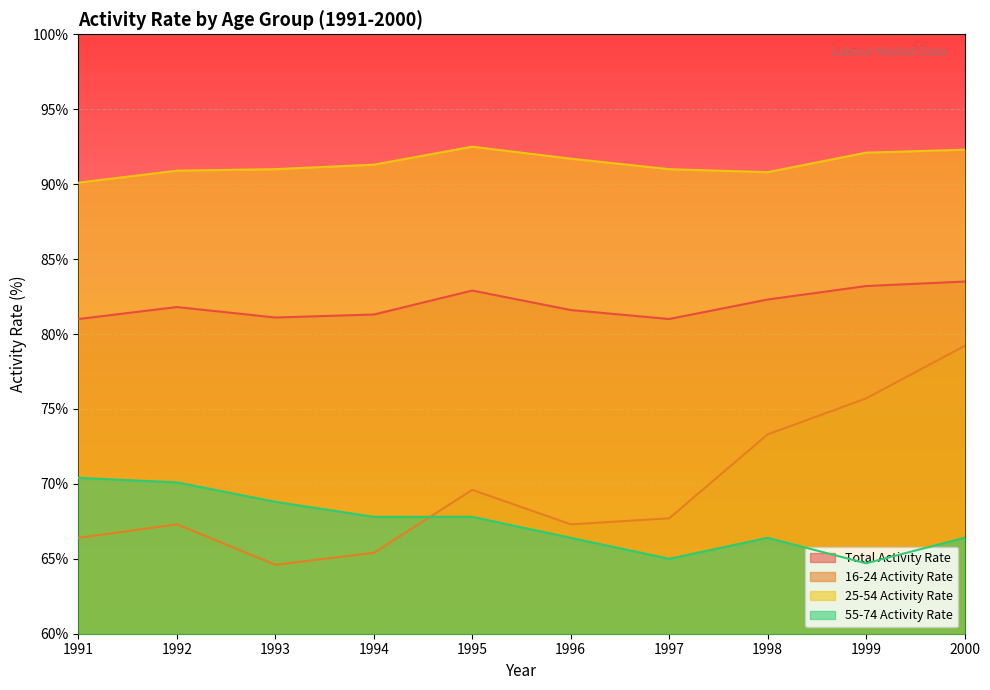

List the labels in order of Total Activity Rate value, largest first.

2000, 1999, 1995, 1998, 1992, 1996, 1994, 1993, 1991, 1997